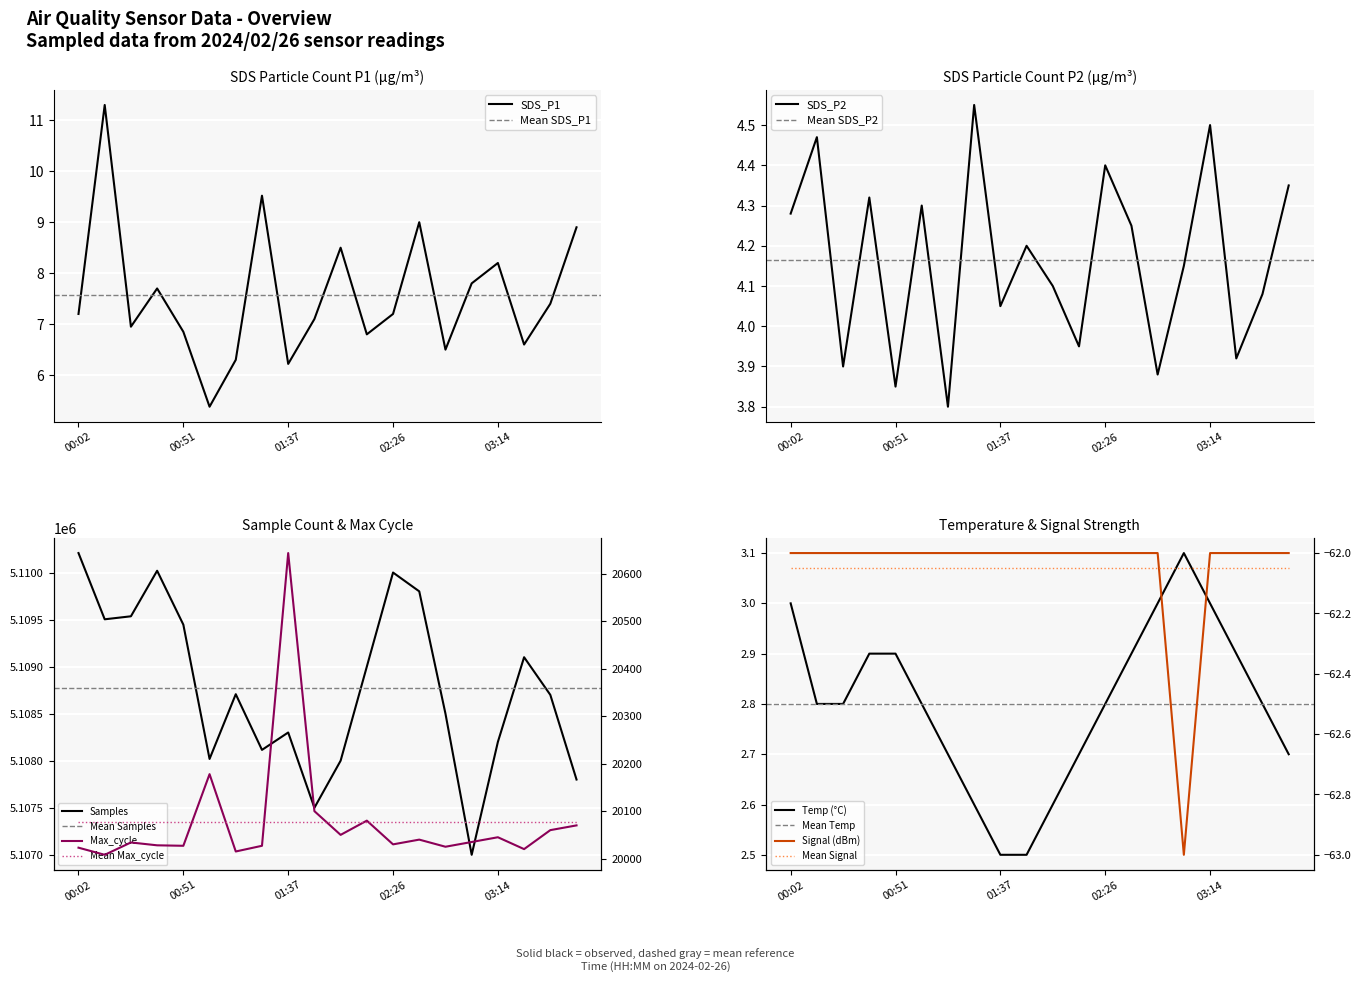

What are all the series names shown in the legend?

SDS_P1, SDS_P2, Temp, Signal, Samples, Max_cycle